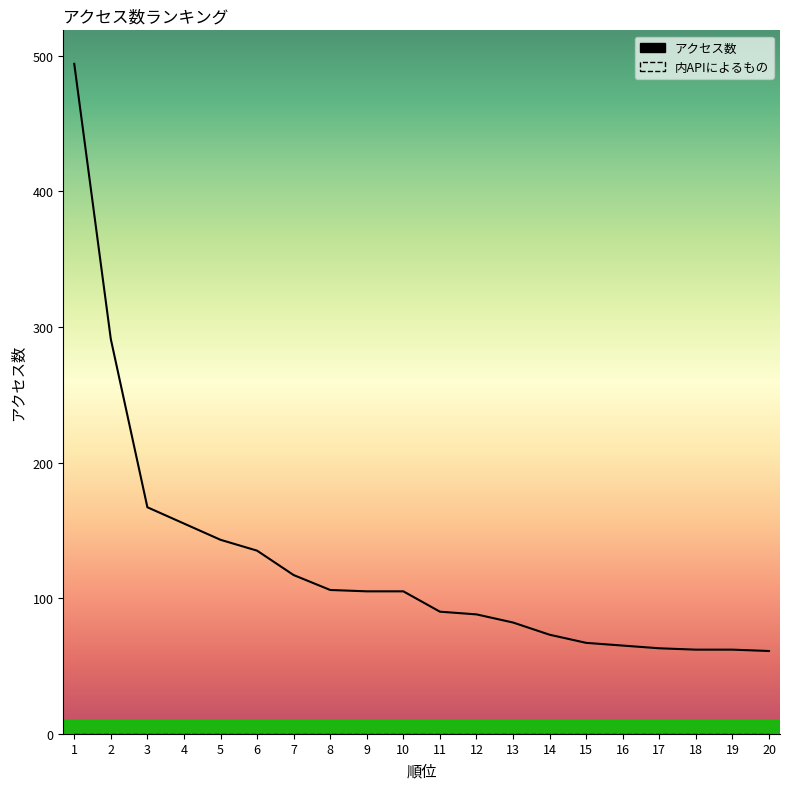

At which label is the value closest to 277?

2